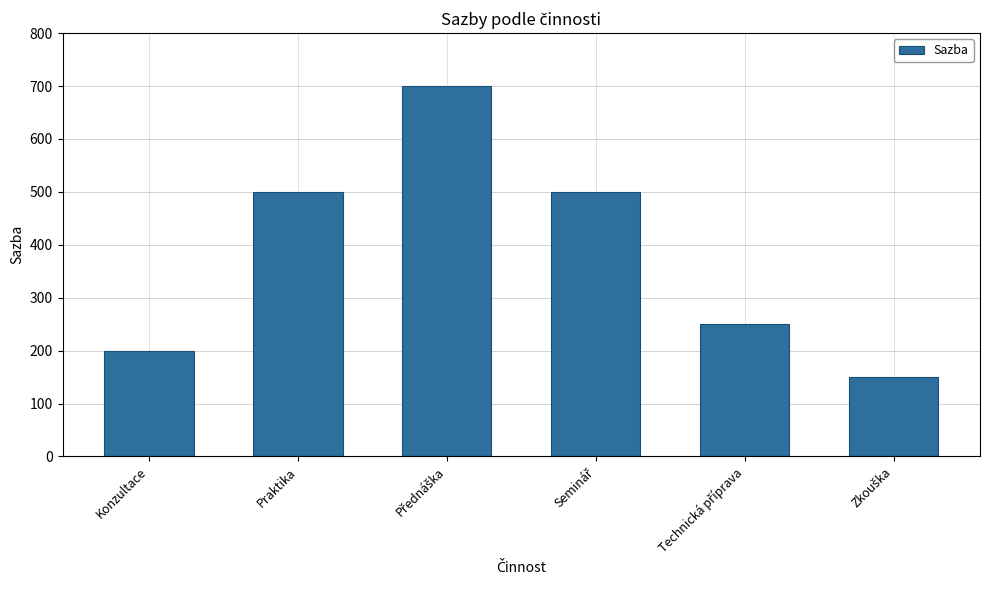

Read the value at Konzultace, to the nearest 50.

200